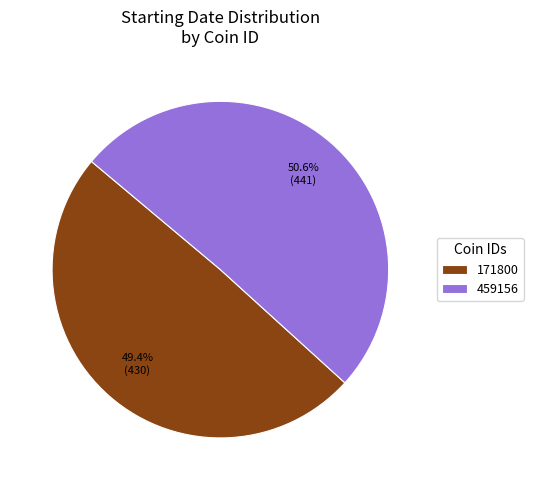

To the nearest percent, what percentage of the pie is 171800?

49%